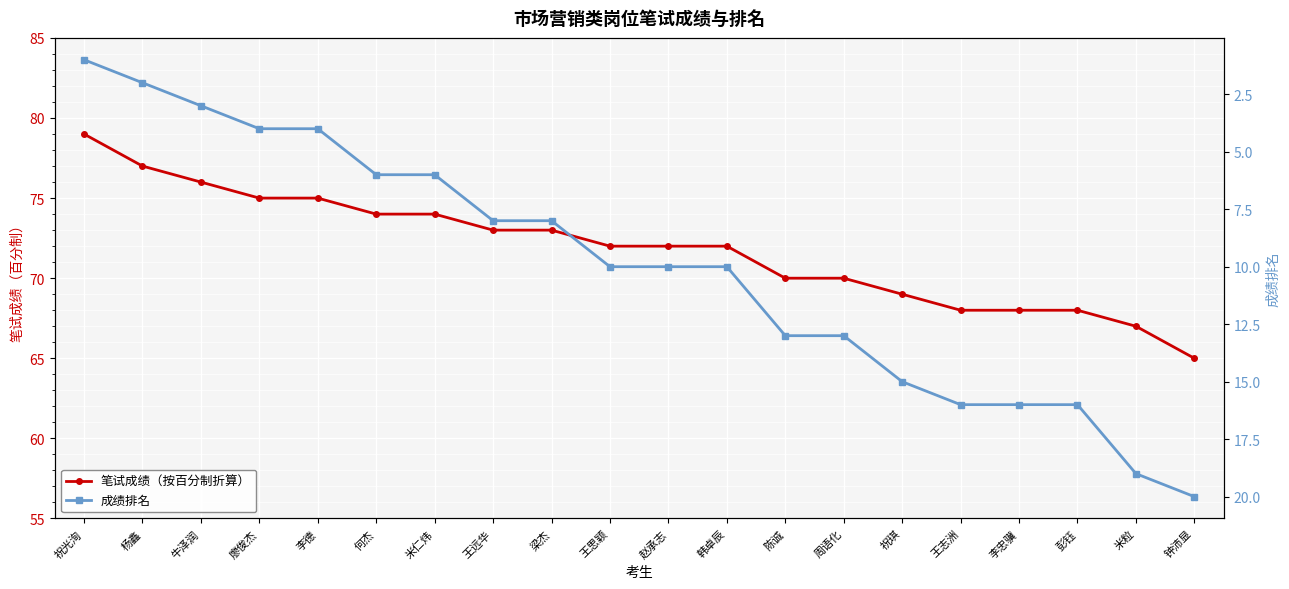

Which category has the lowest value in the 笔试成绩（按百分制折算） series?

钟沛显